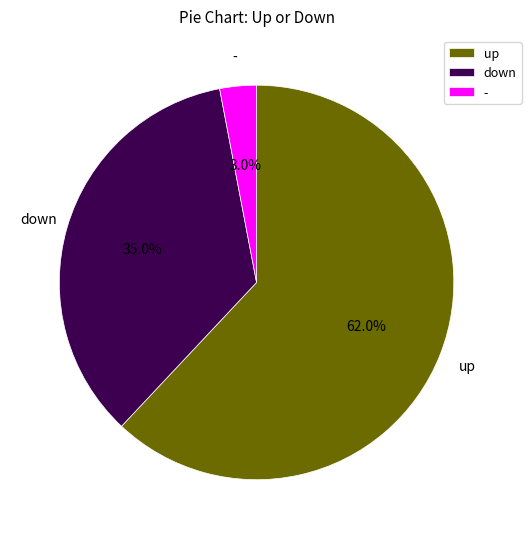

Between down and -, which is larger?

down